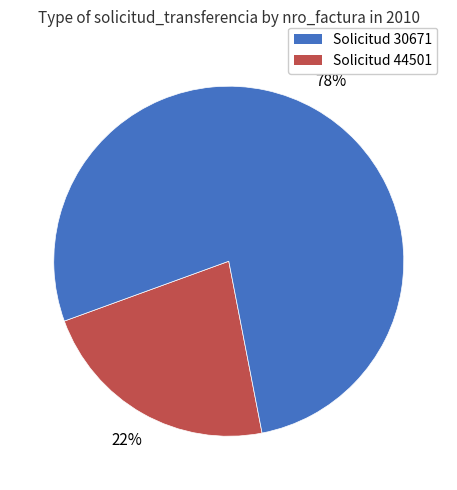

How many slices are in this pie chart?

2